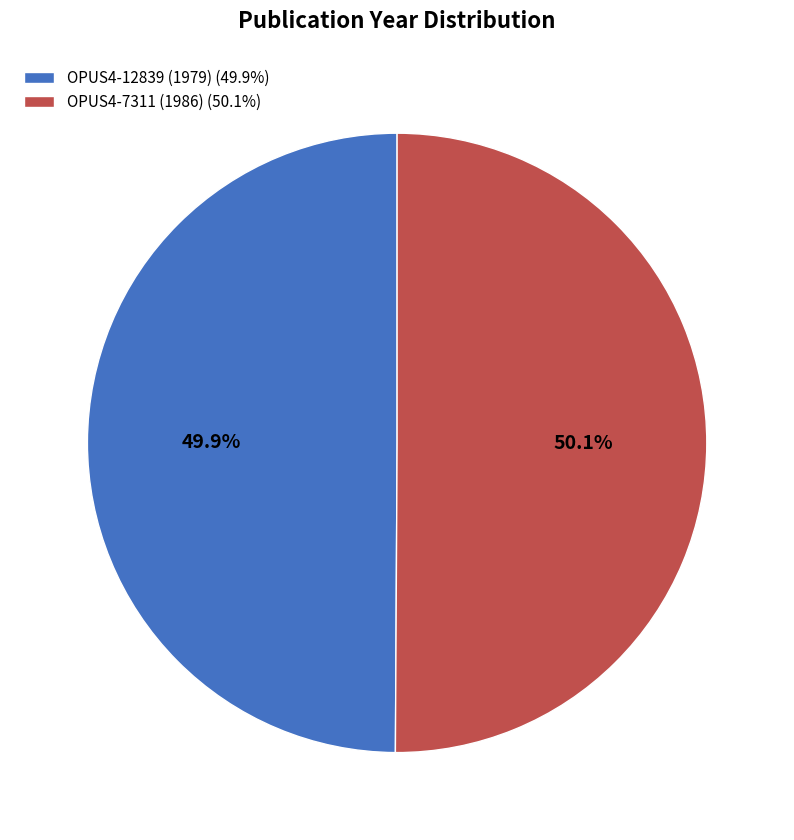

To the nearest percent, what is the combined percentage of OPUS4-12839 (1979) and OPUS4-7311 (1986)?

100%